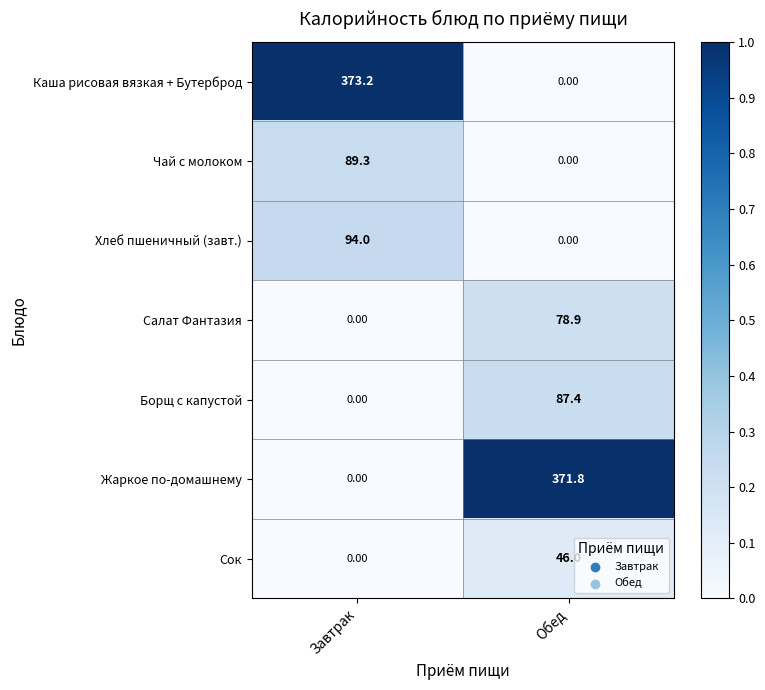

What is the sum of all Жаркое по-домашнему values?

371.8